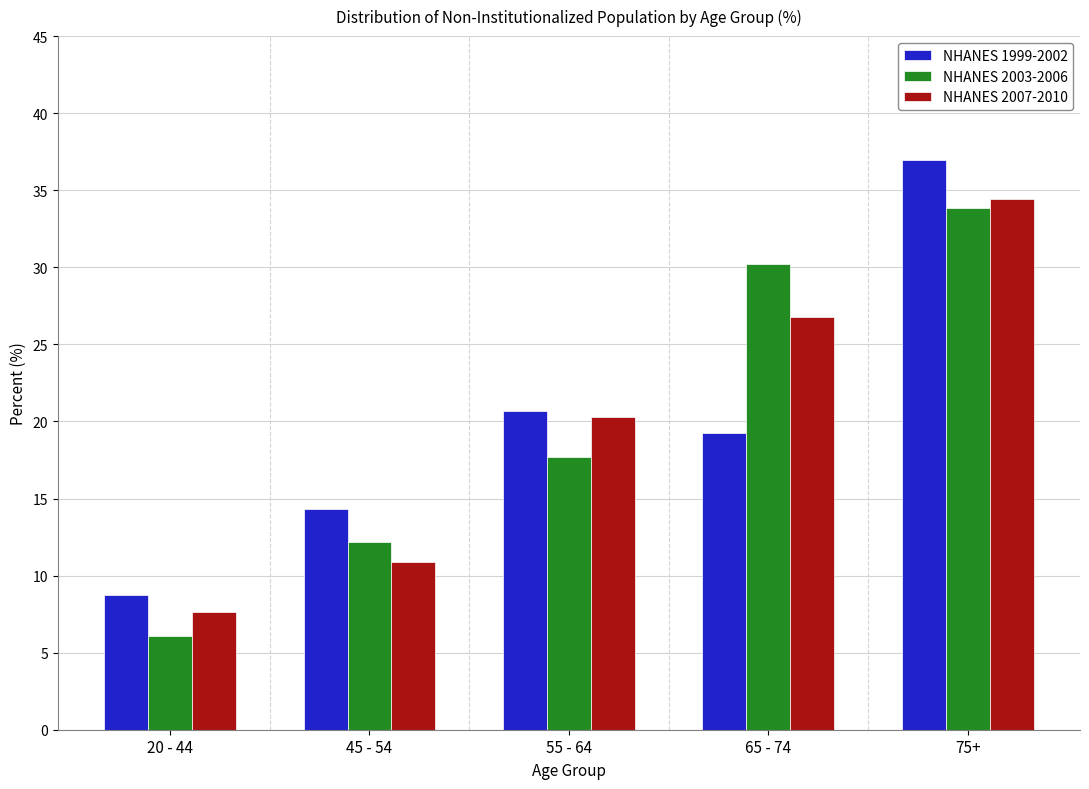

The value of NHANES 2007-2010 at 55 - 64 is 20.3. True or false?

True